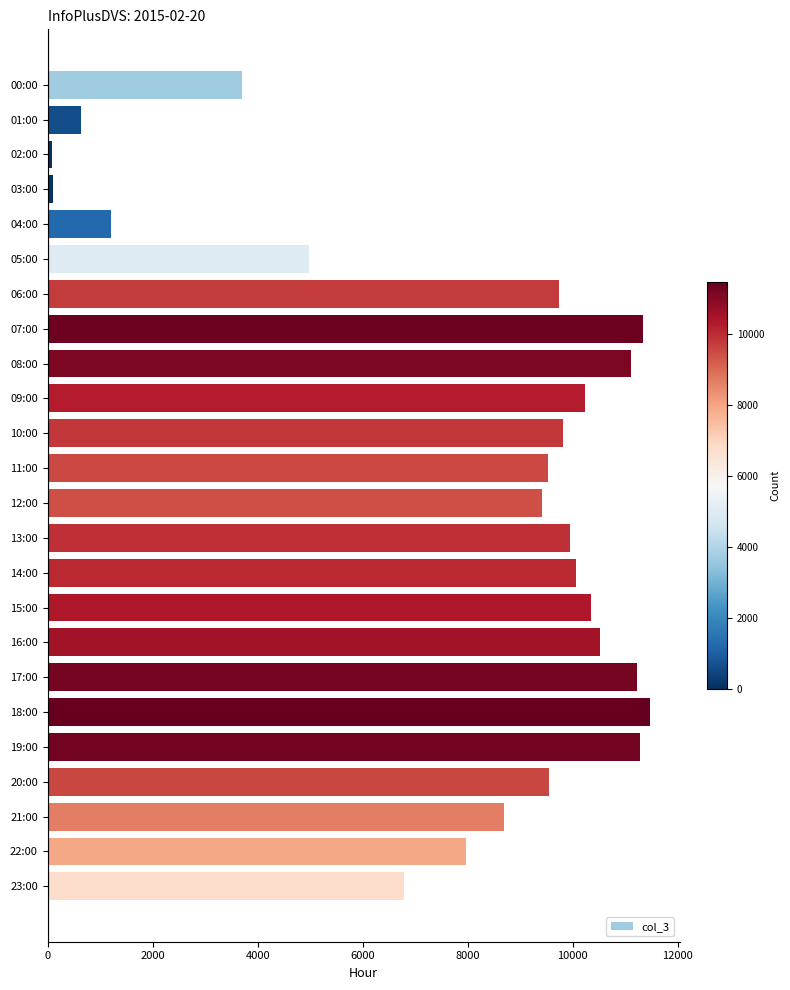

What is the greatest value displayed?

11462